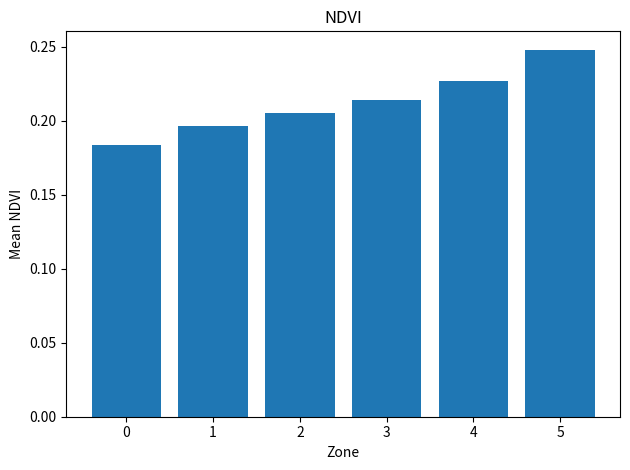

List the labels in order of value, largest first.

5, 4, 3, 2, 1, 0